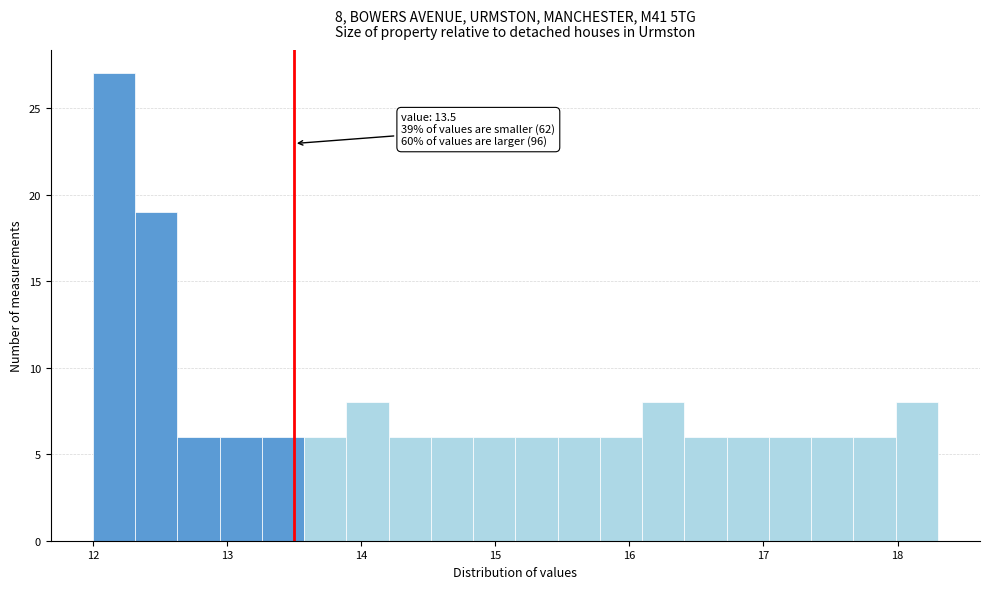

Around what value on the x-axis is the tallest bar? Give the approximate position of its centre, as read against the axis.

12.2